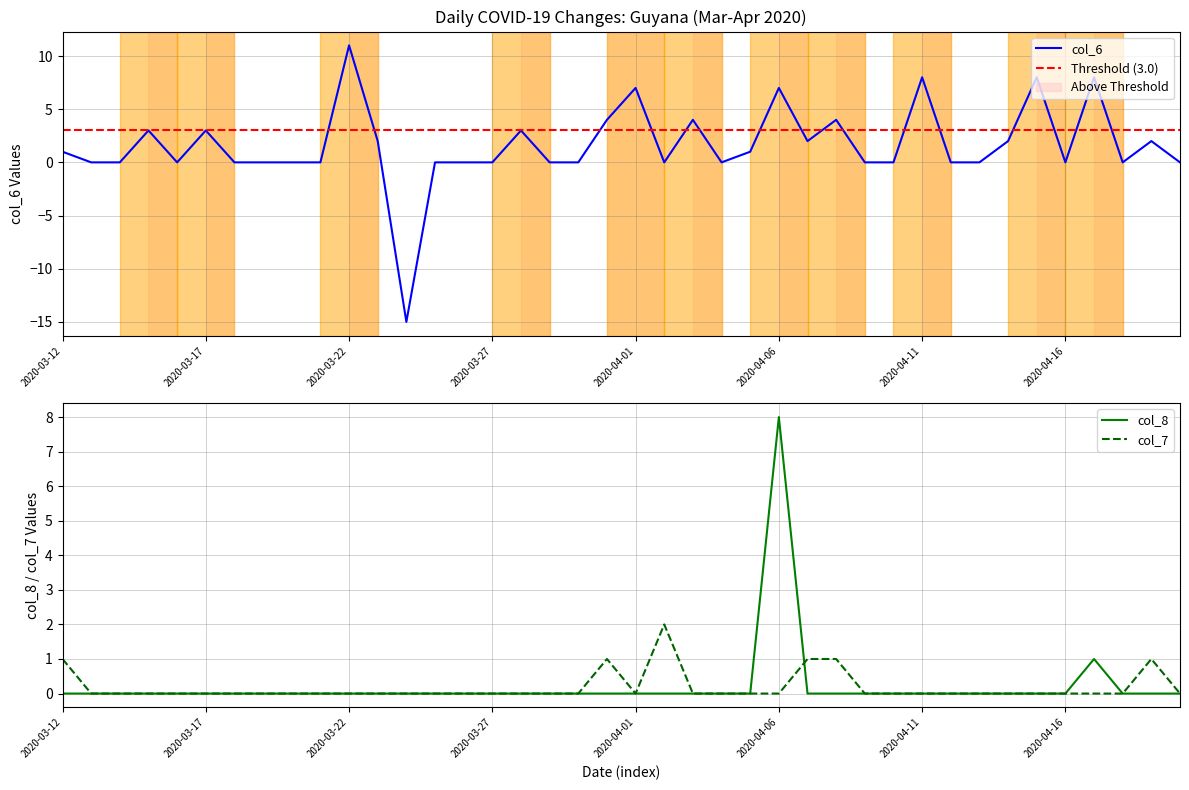

How many categories are shown in the chart?

40